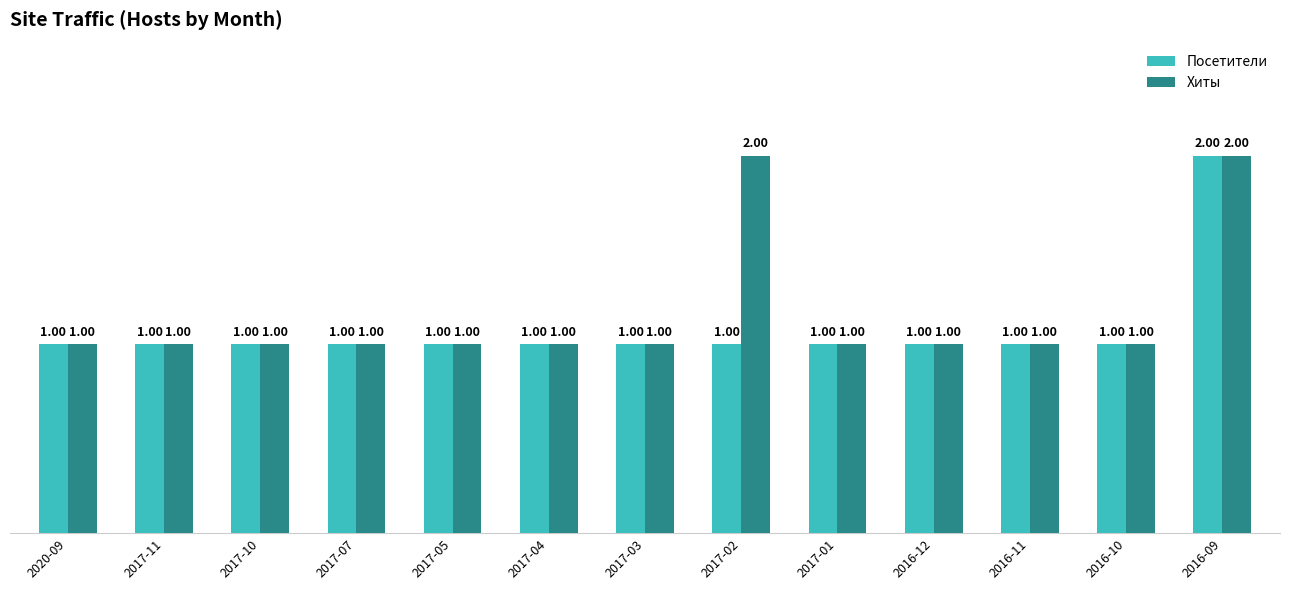

What is the average value of the Посетители series?

1